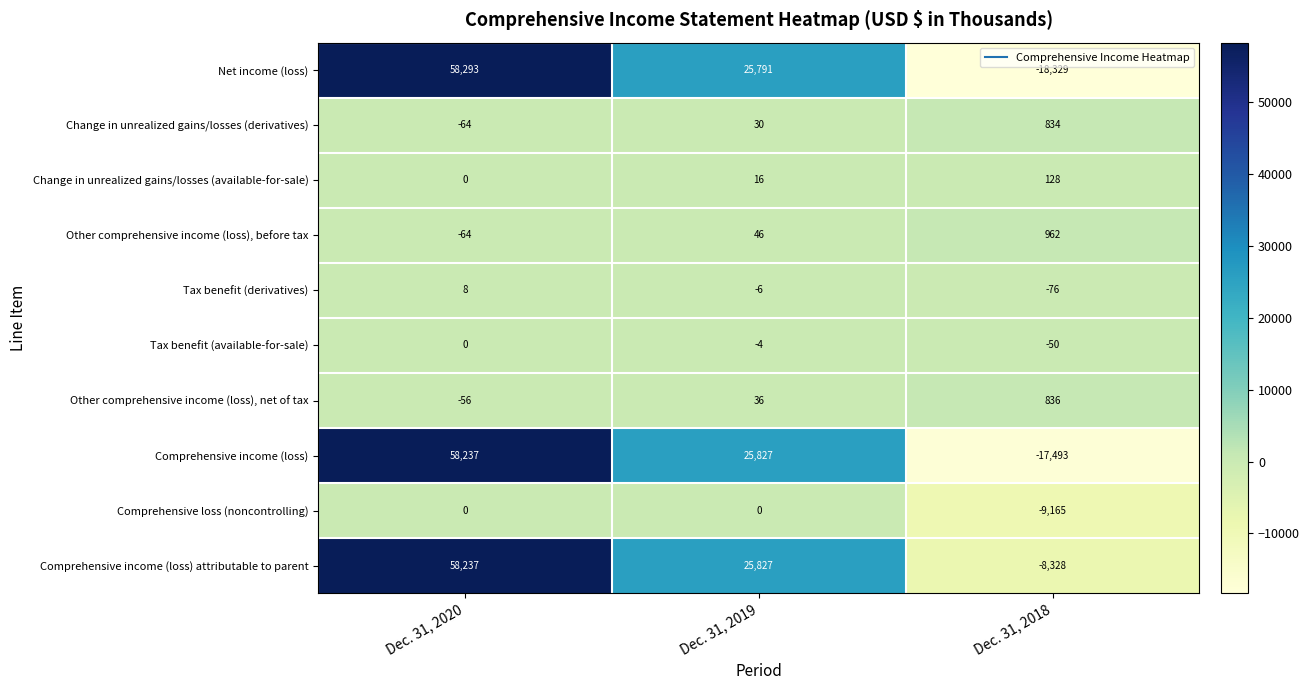

How many values in Change in unrealized gains/losses (available-for-sale) are above zero?

2